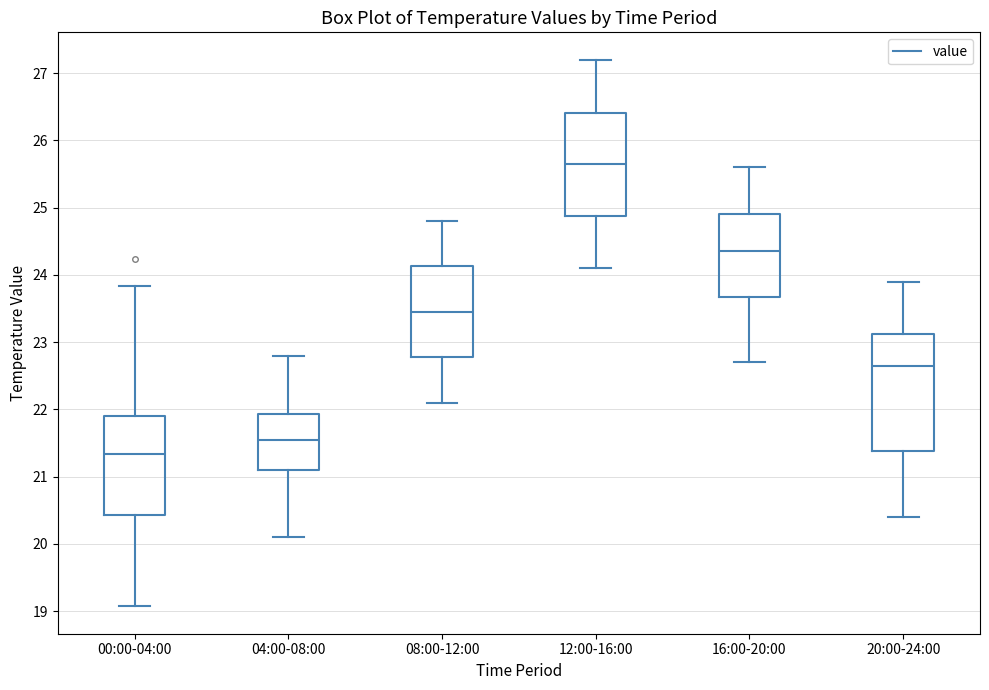

Reading left to right, transcribe this box plot: for each box, give where its median line is, the range the box spans, and where its two whiskers end, as read against the y-axis. The values are not printed on the chart, so give them approximately, as read against the axis.

00:00-04:00: median 21.3, box 20.4 to 21.9, whiskers 19.1 to 23.8
04:00-08:00: median 21.6, box 21.1 to 21.9, whiskers 20.1 to 22.8
08:00-12:00: median 23.5, box 22.8 to 24.1, whiskers 22.1 to 24.8
12:00-16:00: median 25.7, box 24.9 to 26.4, whiskers 24.1 to 27.2
16:00-20:00: median 24.4, box 23.7 to 24.9, whiskers 22.7 to 25.6
20:00-24:00: median 22.7, box 21.4 to 23.1, whiskers 20.4 to 23.9